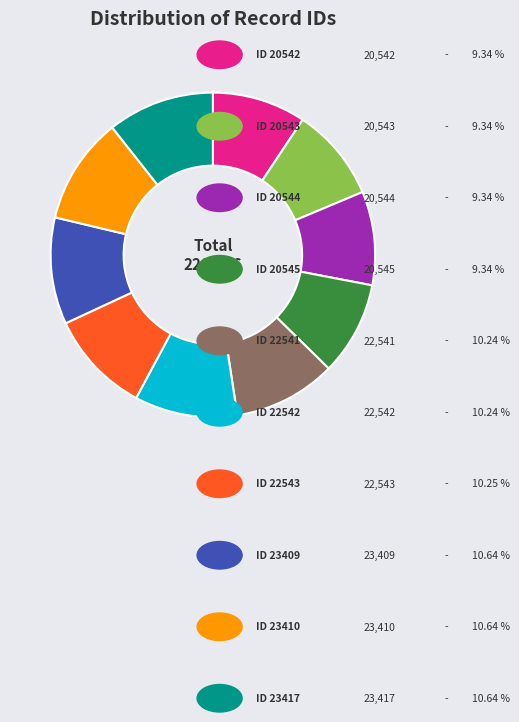

Does any single category account for the majority?

No